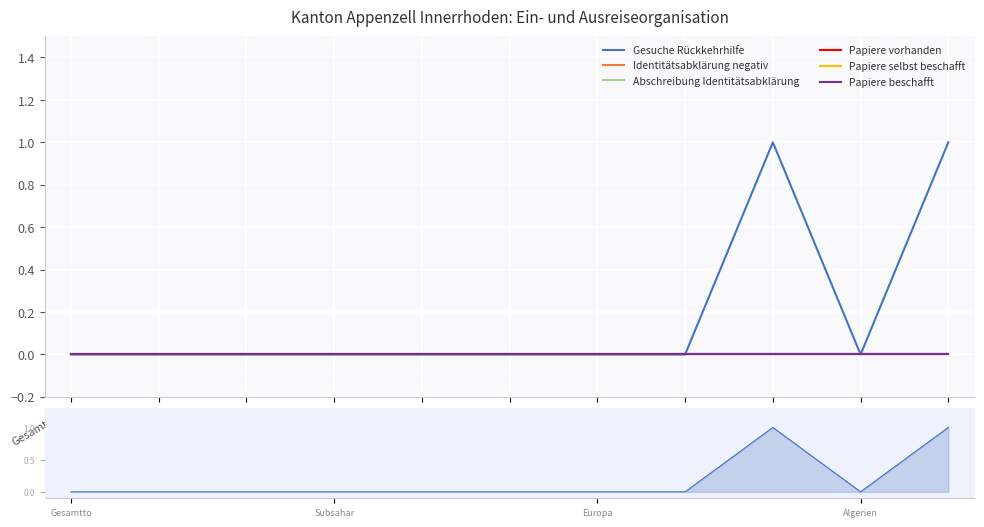

What is the label of the 9th point from the right?

Nordafrika